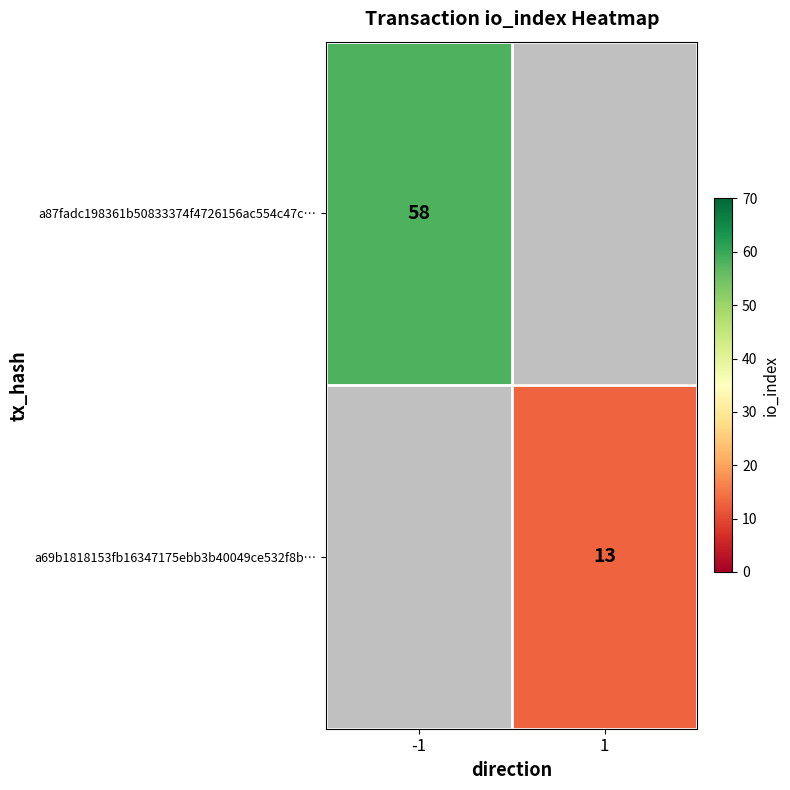

True or false: a69b1818153fb16347175ebb3b40049ce532f8b… has a value of 6 at 1.

False